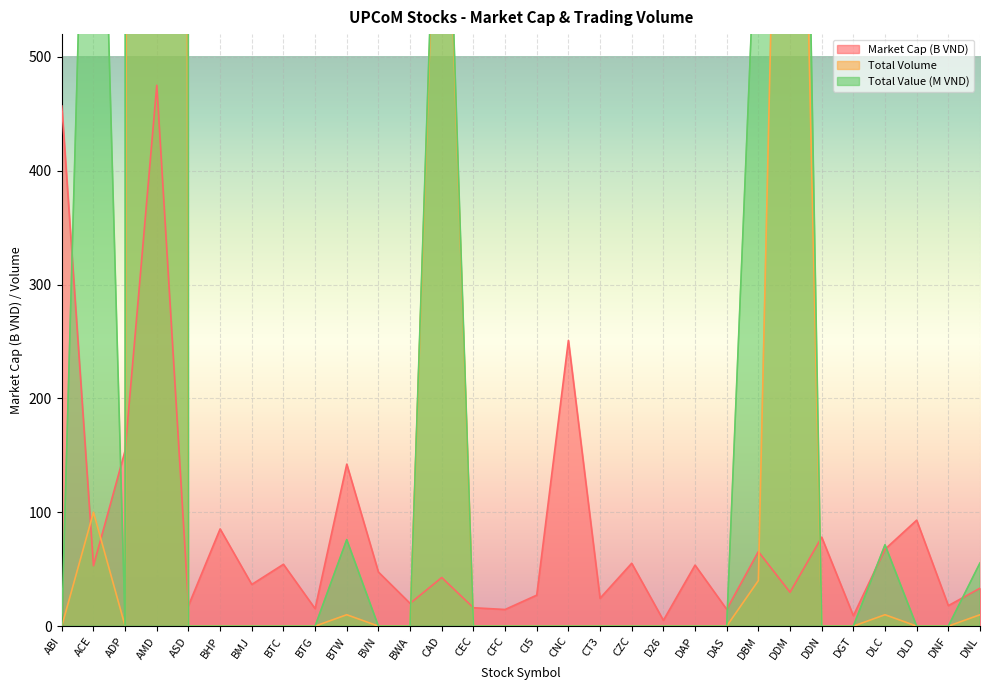

Which series has the largest range (max minus min)?

Total Value (M VND)